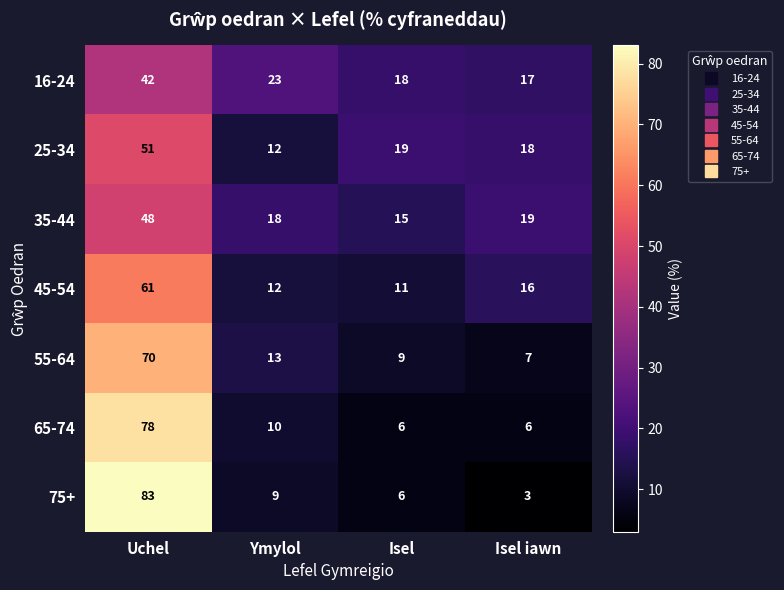

Rank the categories by 75+ value from lowest to highest.

Isel iawn, Isel, Ymylol, Uchel